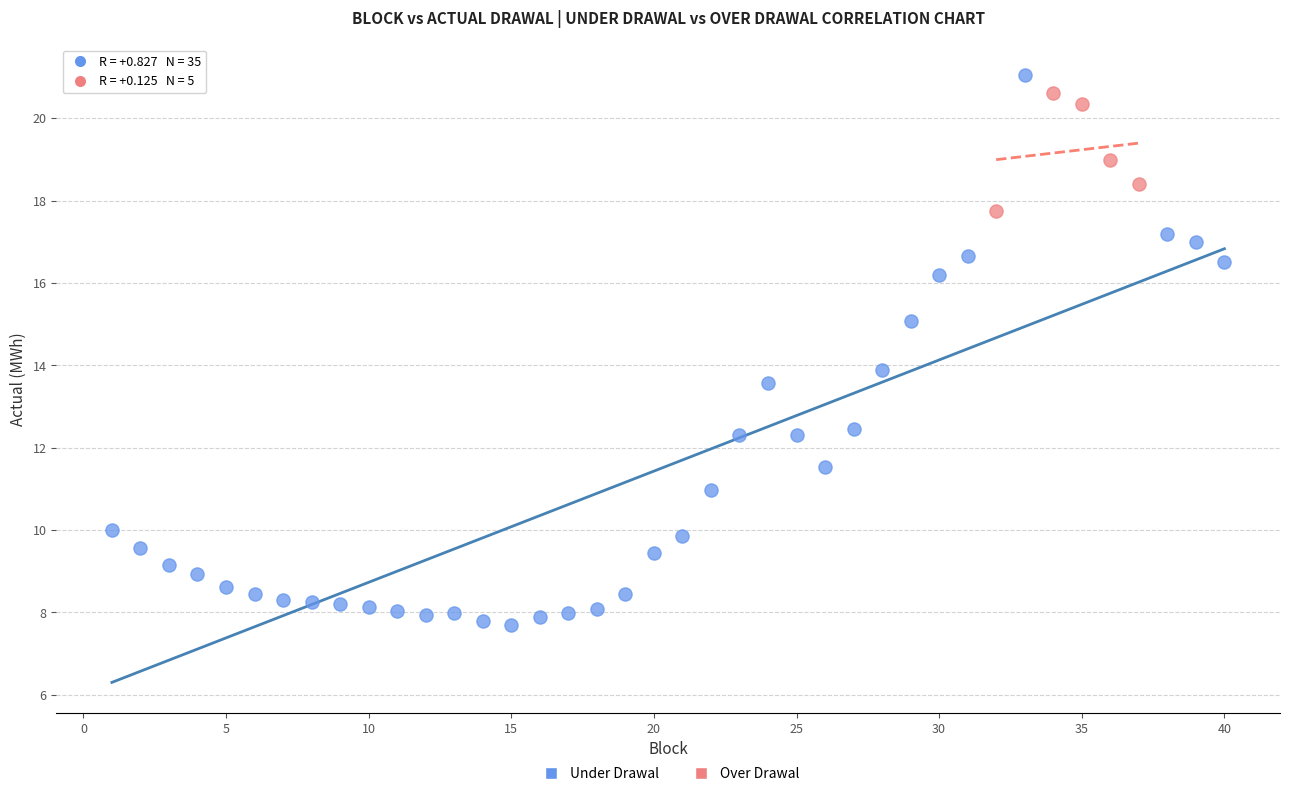

Which series reaches the minimum Y coordinate?

Under Drawal